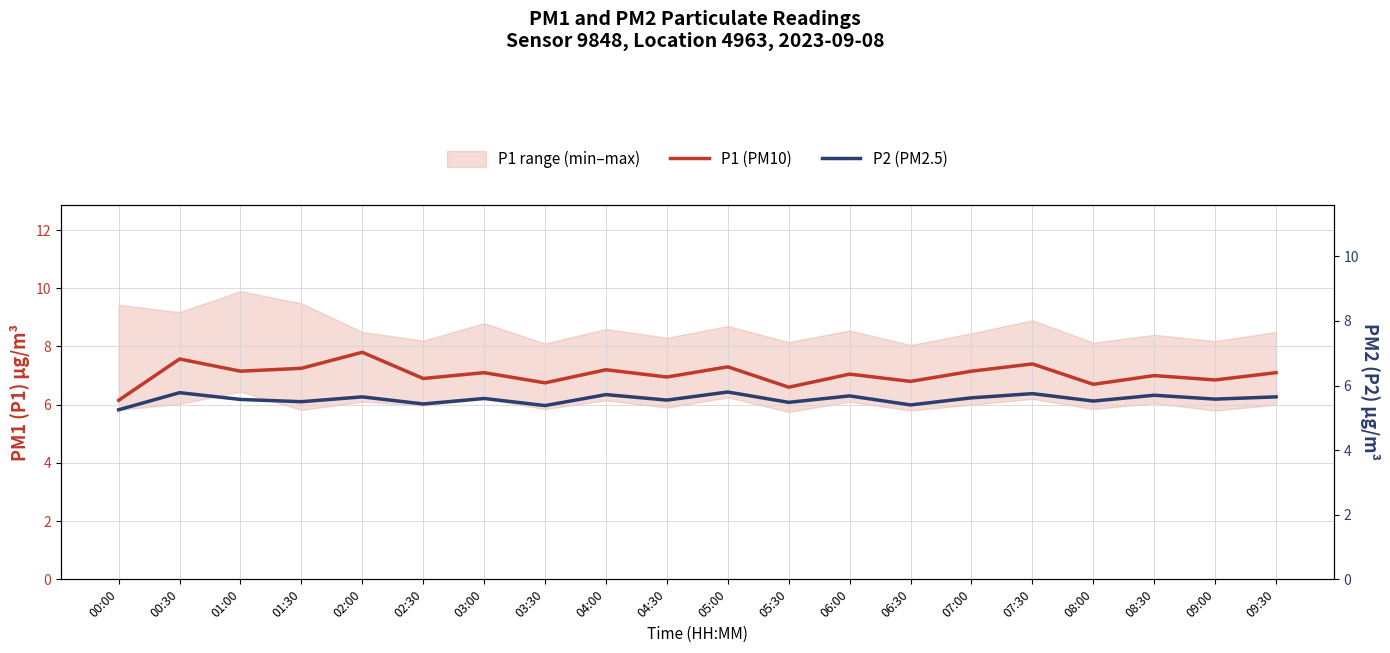

Reading left to right, transcribe all the data shown in this chart.

P1 (PM10): 00:00=6.2	00:30=7.6	01:00=7.2	01:30=7.2	02:00=7.8	02:30=6.9	03:00=7.1	03:30=6.8	04:00=7.2	04:30=7.0	05:00=7.3	05:30=6.6	06:00=7.0	06:30=6.8	07:00=7.2	07:30=7.4	08:00=6.7	08:30=7.0	09:00=6.8	09:30=7.1
P2 (PM2.5): 00:00=5.2	00:30=5.8	01:00=5.6	01:30=5.5	02:00=5.7	02:30=5.4	03:00=5.6	03:30=5.4	04:00=5.7	04:30=5.5	05:00=5.8	05:30=5.5	06:00=5.7	06:30=5.4	07:00=5.6	07:30=5.8	08:00=5.5	08:30=5.7	09:00=5.6	09:30=5.7